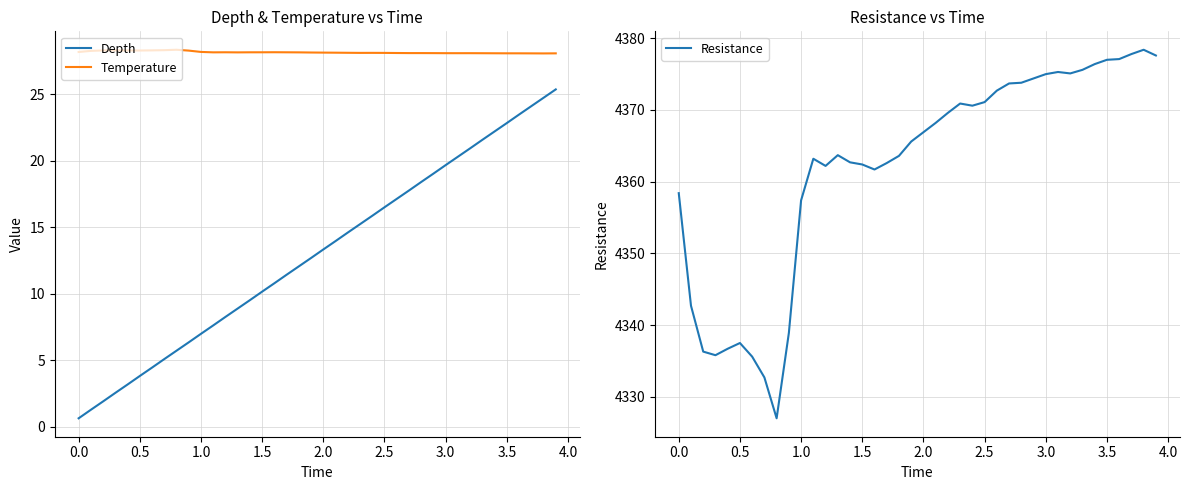

What are all the series names shown in the legend?

Depth, Temperature, Resistance